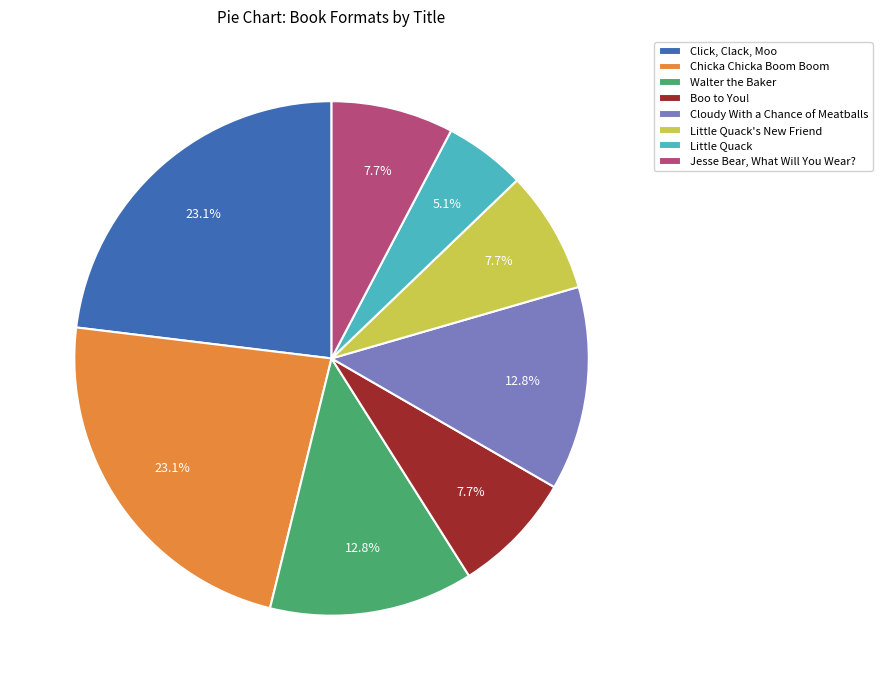

How many slices are in this pie chart?

8